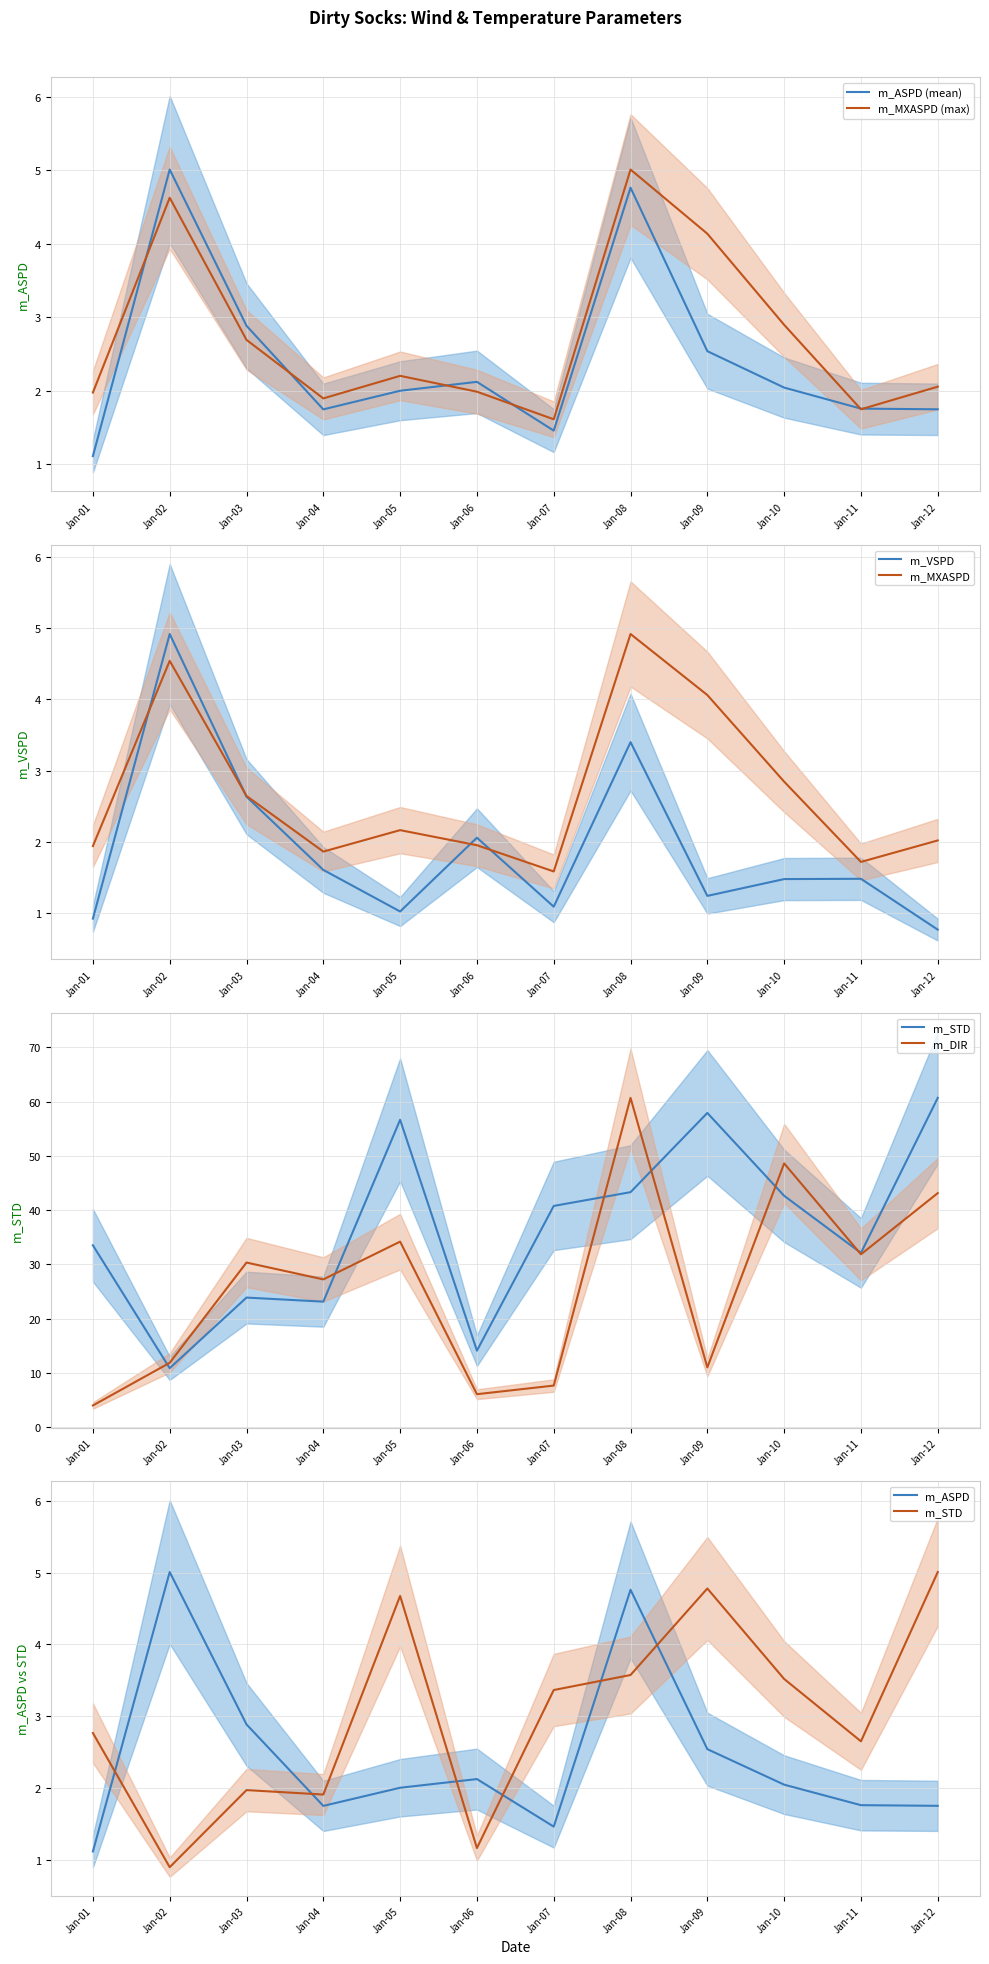

Does the chart display data point markers on the line(s)?

No